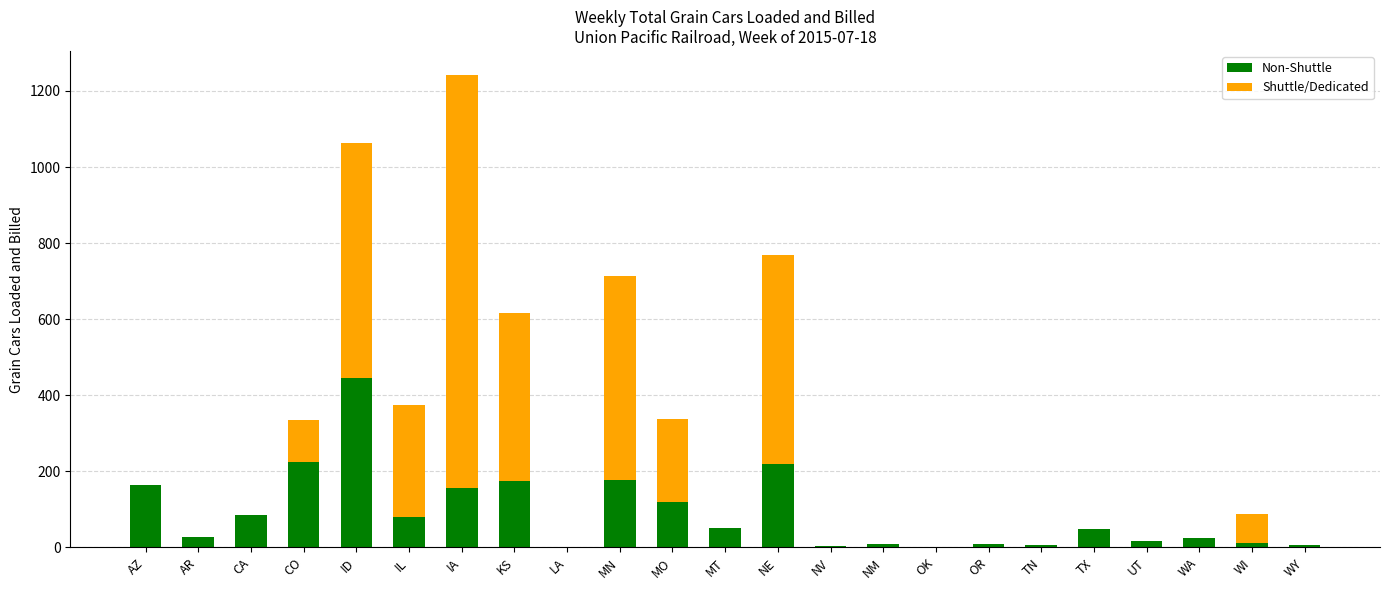

The value of Non-Shuttle at ID is 446. True or false?

True